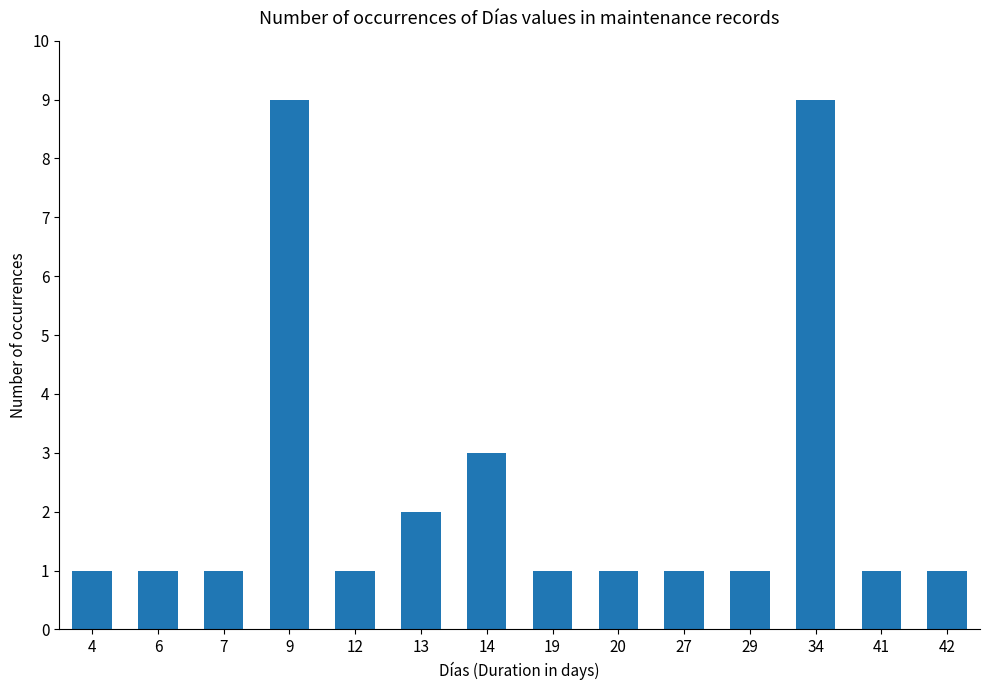

What is the sum of all values?

33